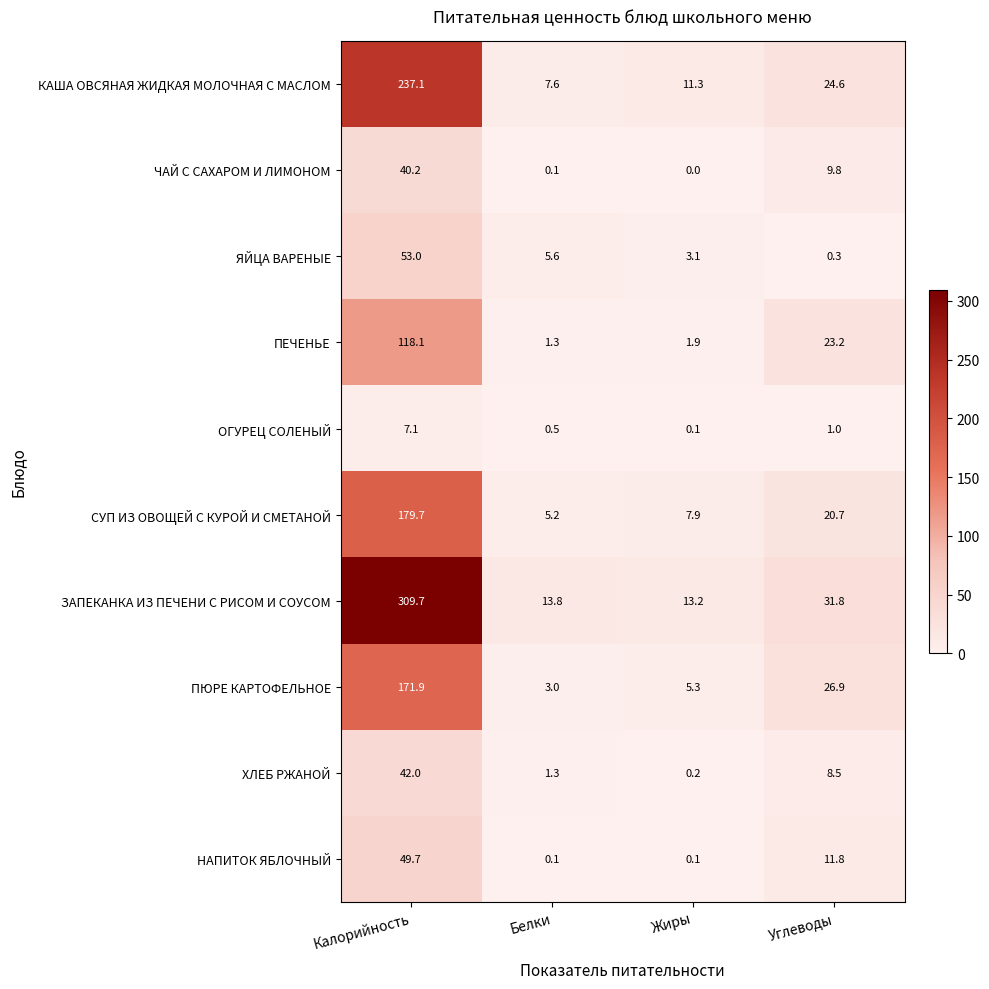

What is the approximate value of ОГУРЕЦ СОЛЕНЫЙ at Белки?

0.5